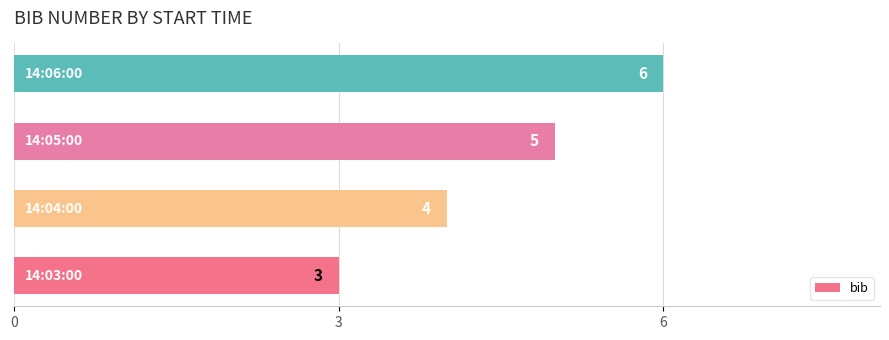

How many values are between 4 and 6?

3